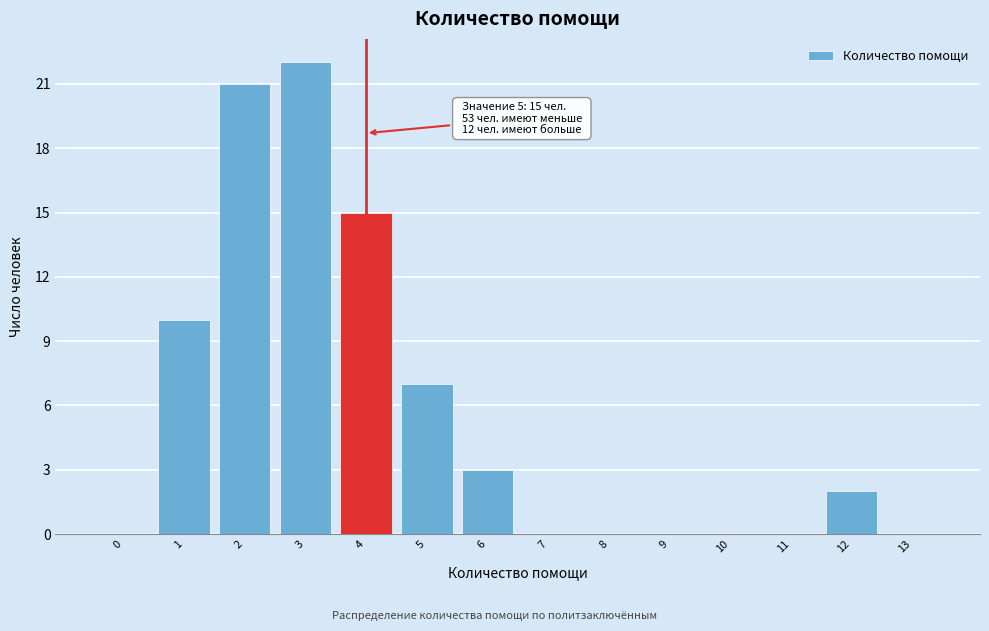

Reading left to right, what are all the values shown in this chart?

0=0	1=10	2=21	3=22	4=15	5=7	6=3	7=0	8=0	9=0	10=0	11=0	12=2	13=0